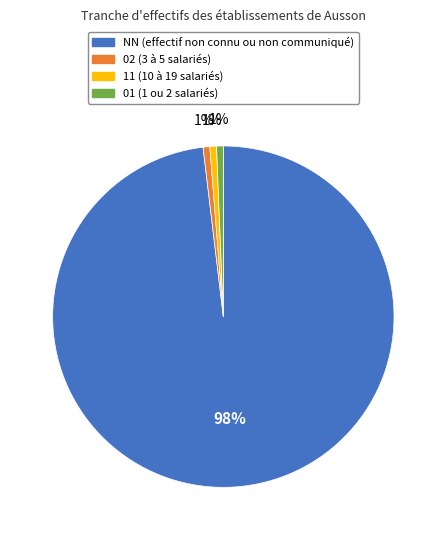

Combined, do 01 and 11 account for over 50%?

No